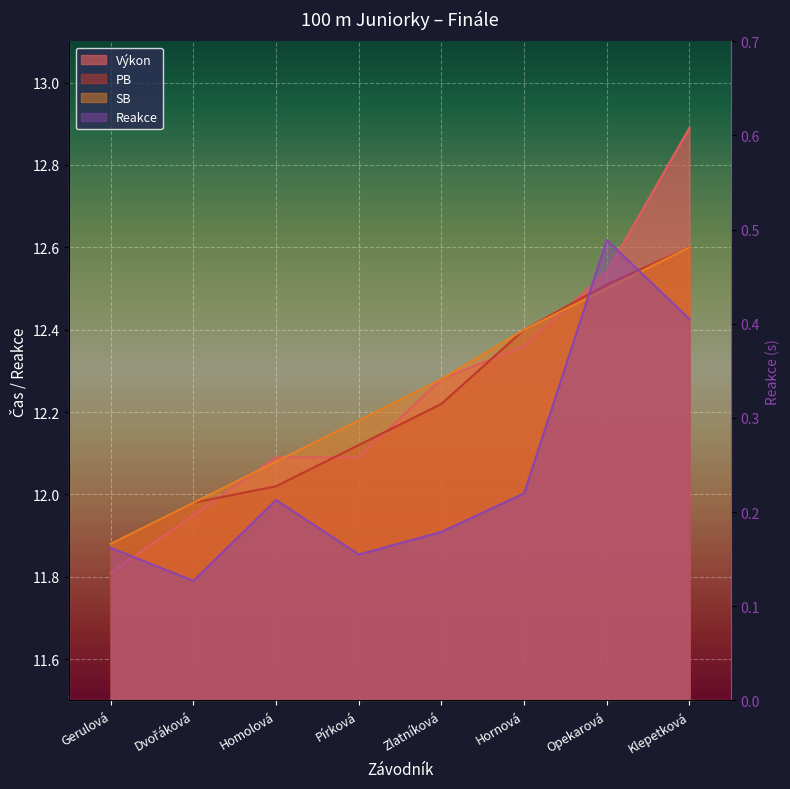

What is the sum of all SB values?

97.9